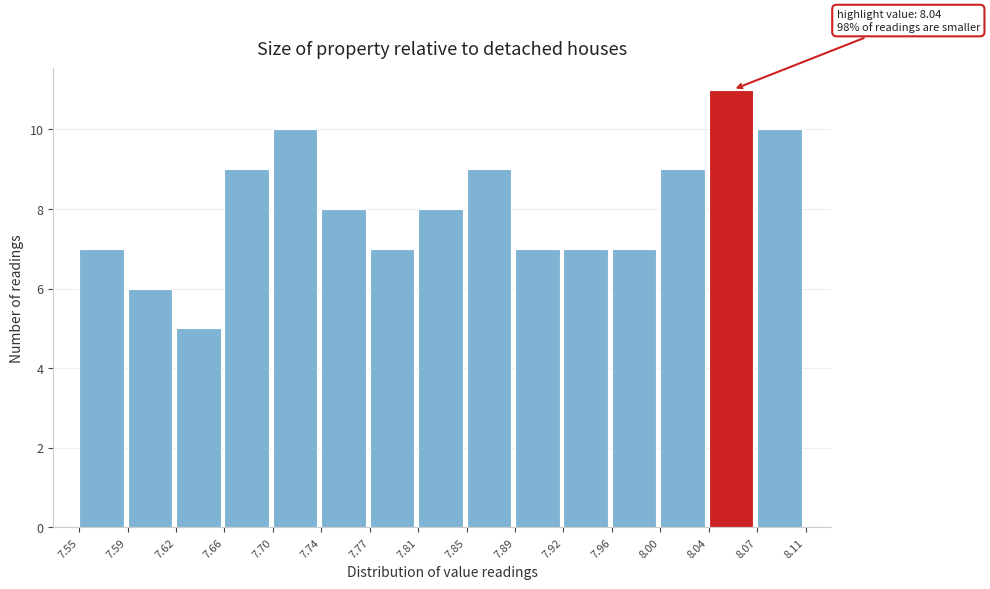

Over which range of the x-axis is the bar tallest?

8.04 to 8.07